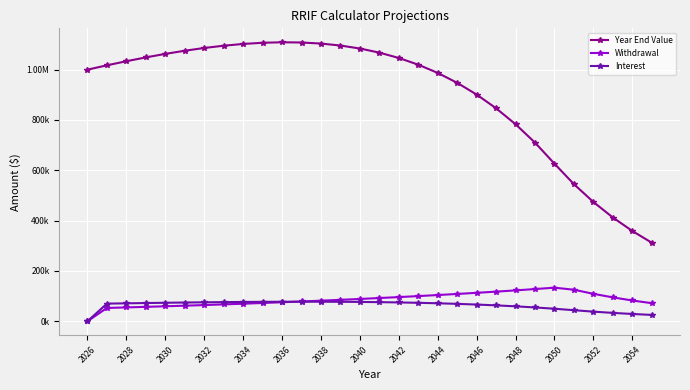

What are all the series names shown in the legend?

Year End Value, Withdrawal, Interest